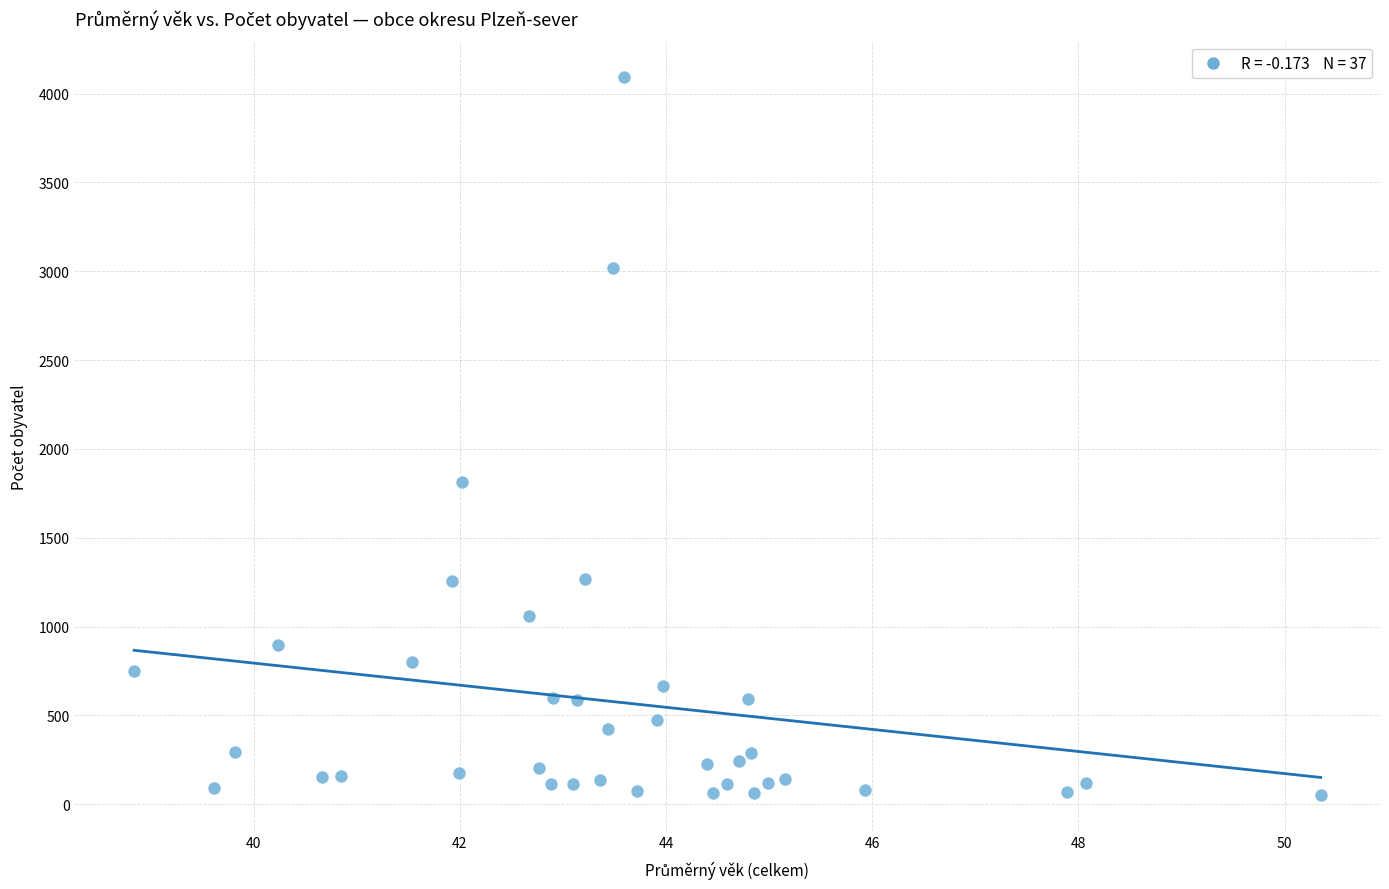

What Y value in the scatter plot is closest to 2072?

1812